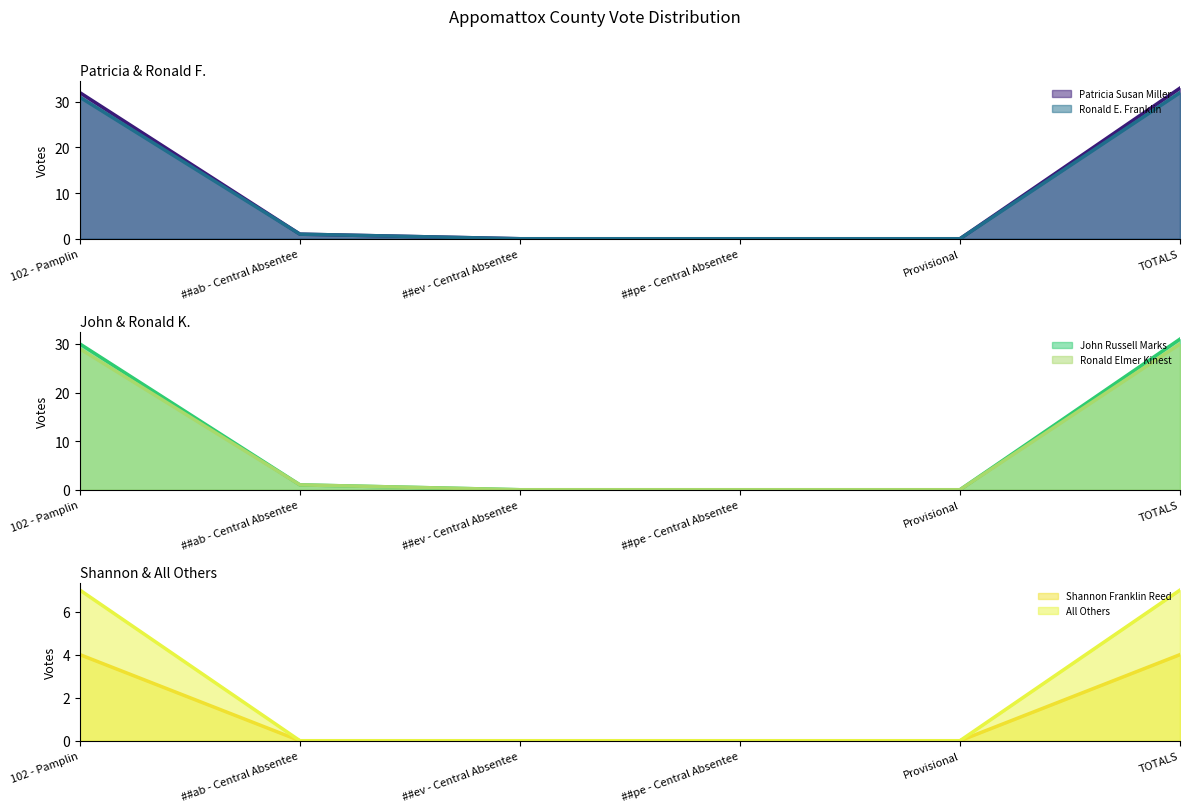

How many series are shown in this chart?

6